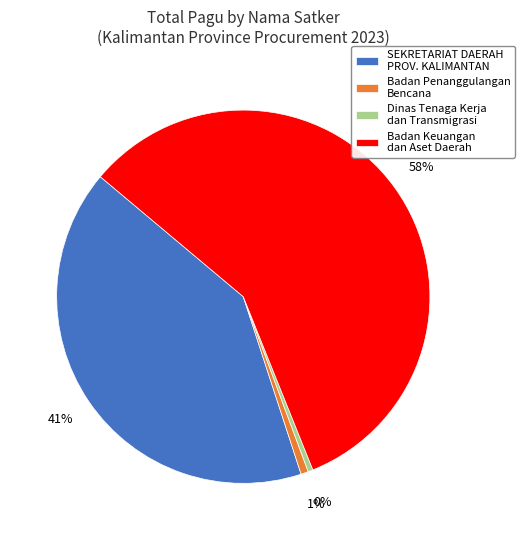

How many segments does this pie chart have?

4